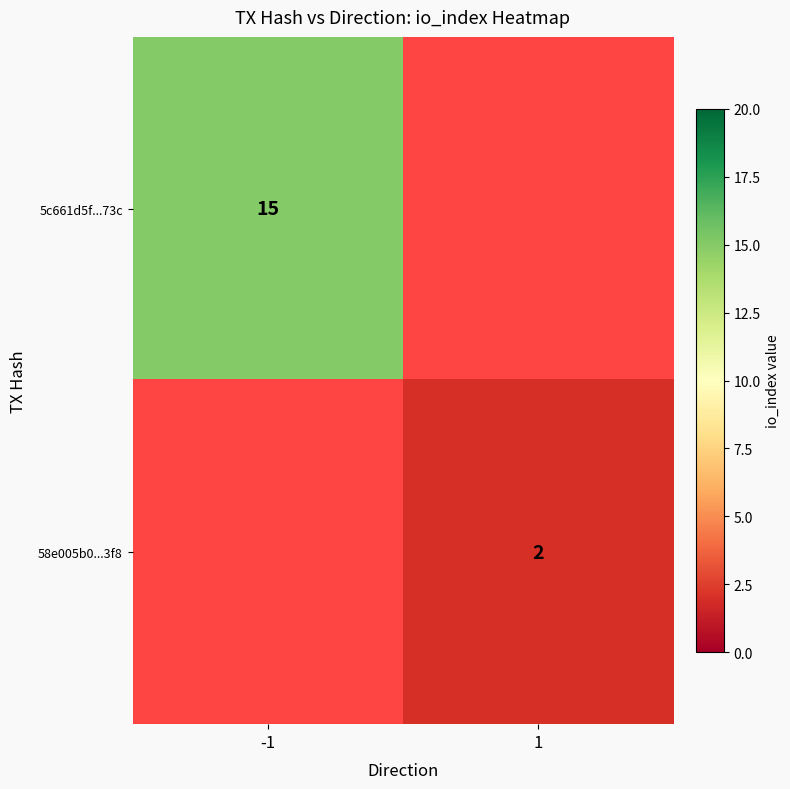

The 58e005b0...3f8 series shows 2 at 1. True or false?

True